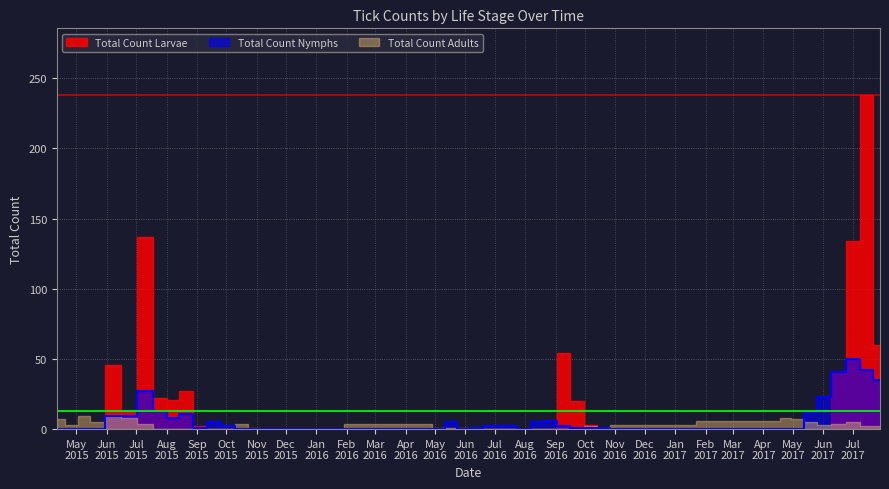

Is it true that Total Count Larvae equals 9 at 6/23/2015?

False